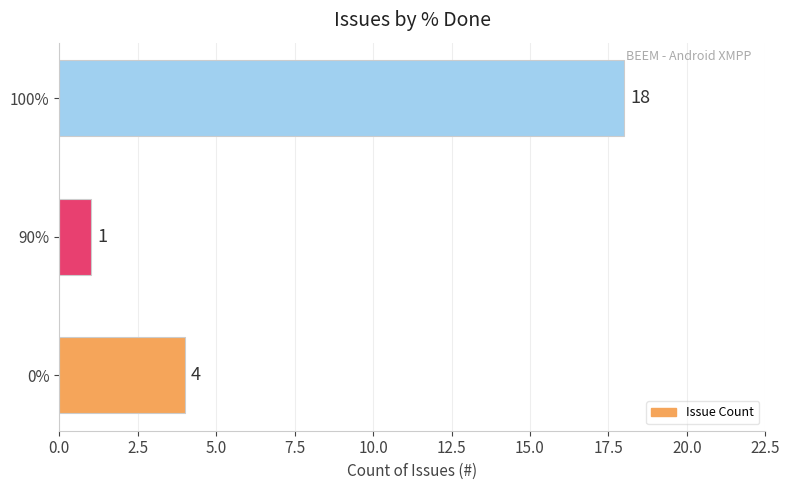

Read the value at 100%, to the nearest 5.

20